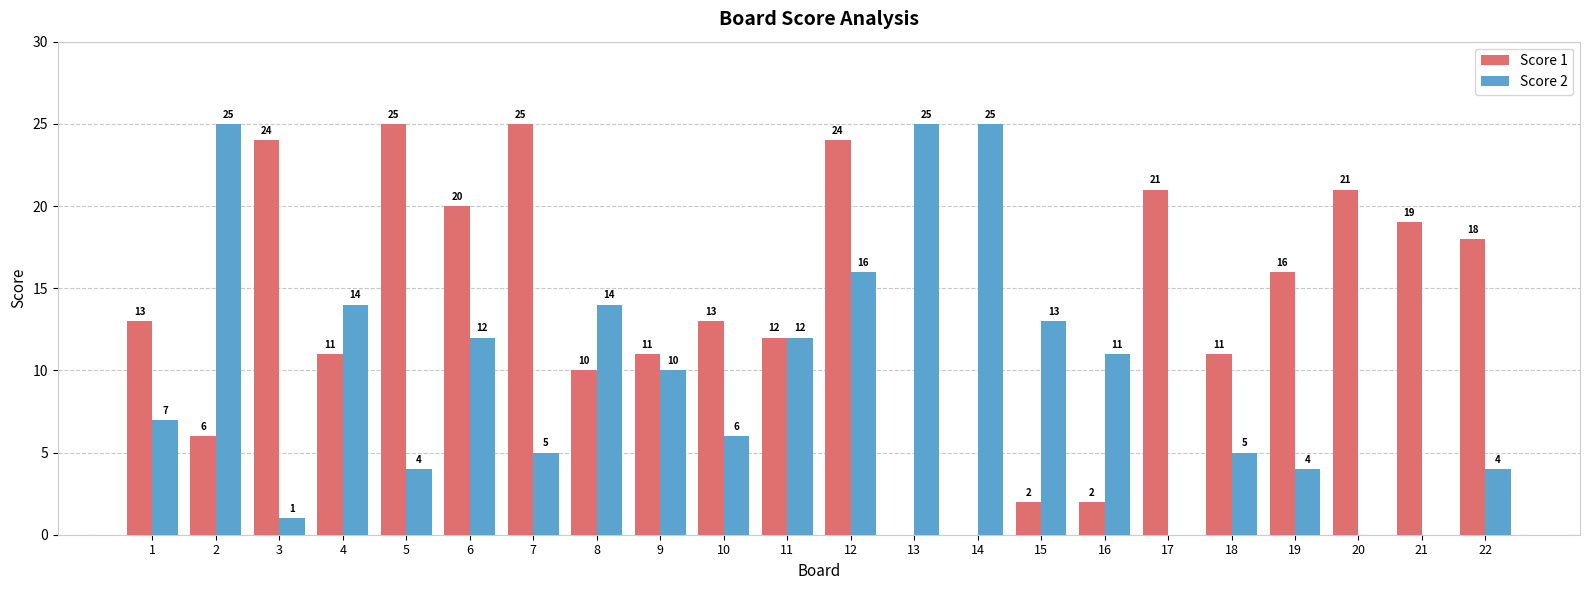

True or false: Score 2 has a value of 14 at 4.

True